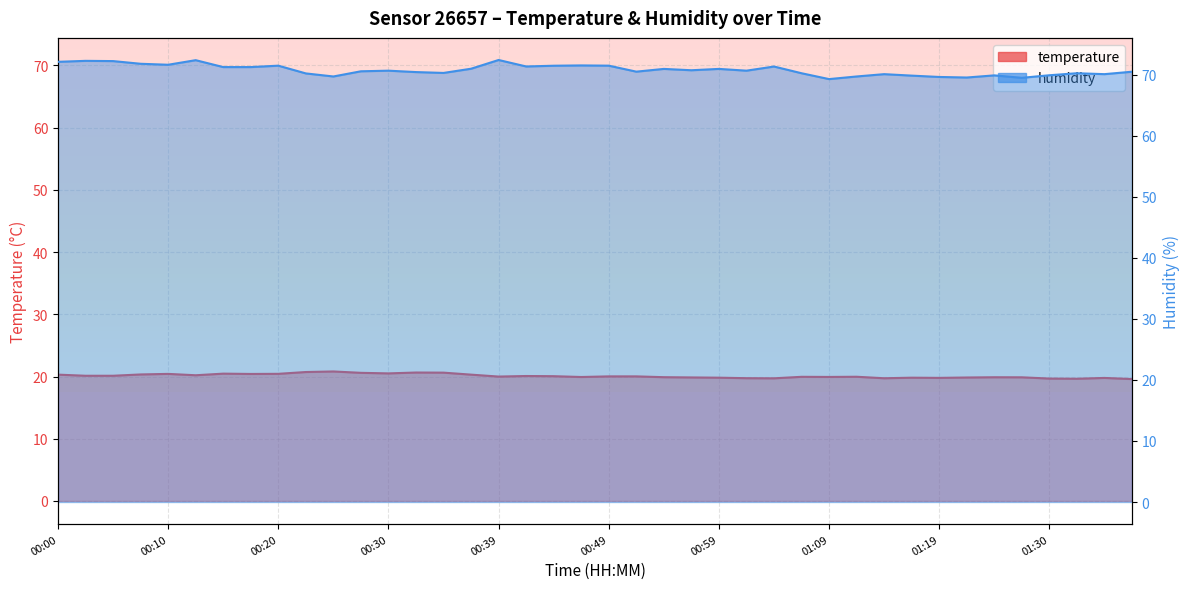

What is the difference between the maximum and minimum values in the humidity series?

3.1